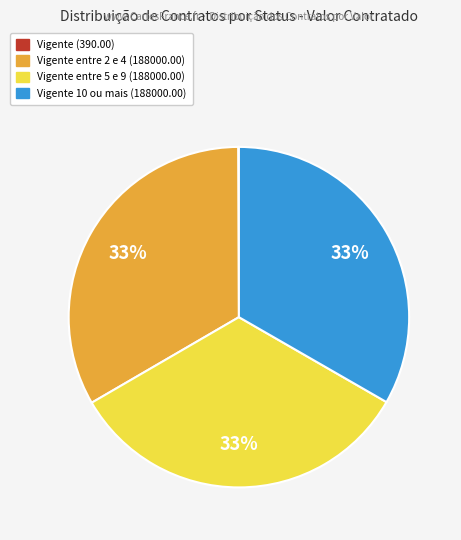

To the nearest percent, what is the difference between the largest and smallest slice percentages?

33%